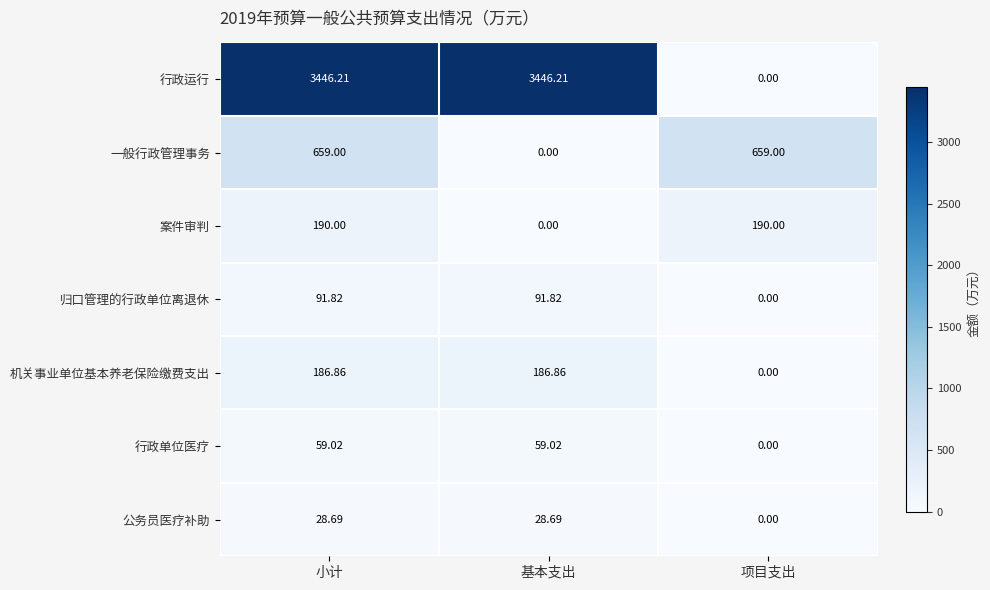

Which series has the widest spread of values?

行政运行